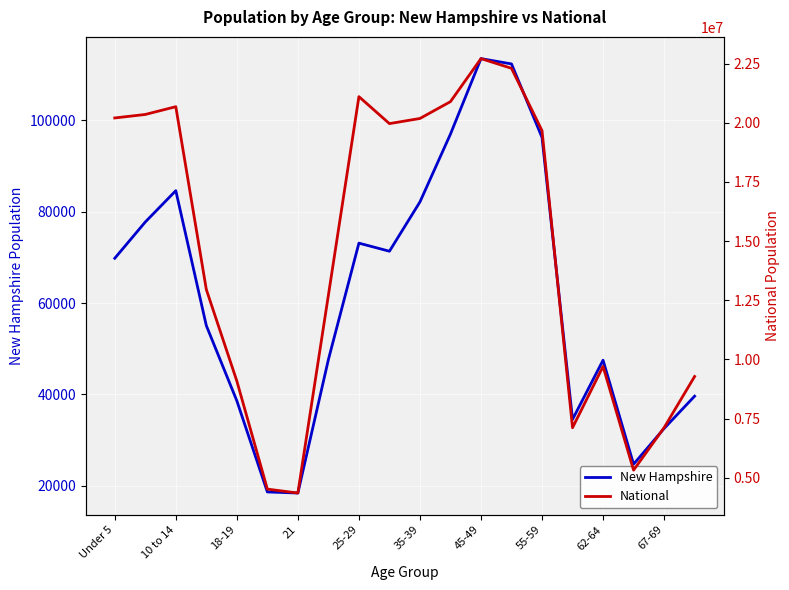

What is the value of the National point at the 18th from the left?

5319902